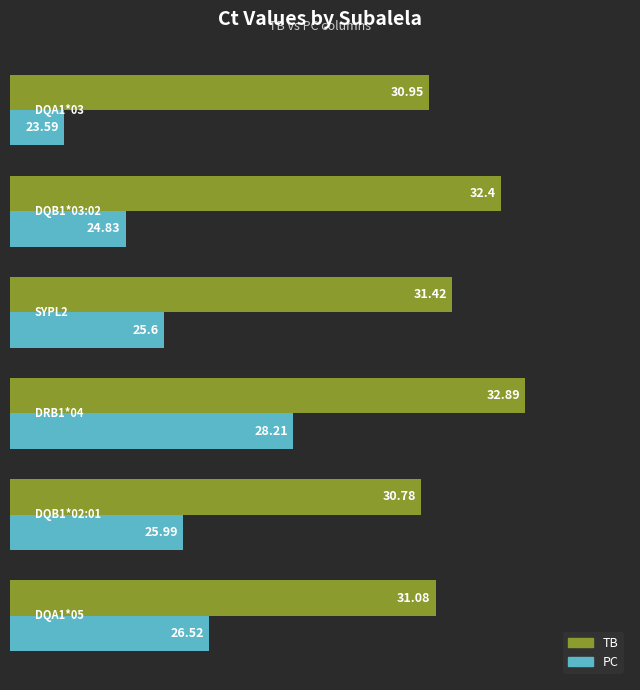

Which series has the widest spread of values?

PC